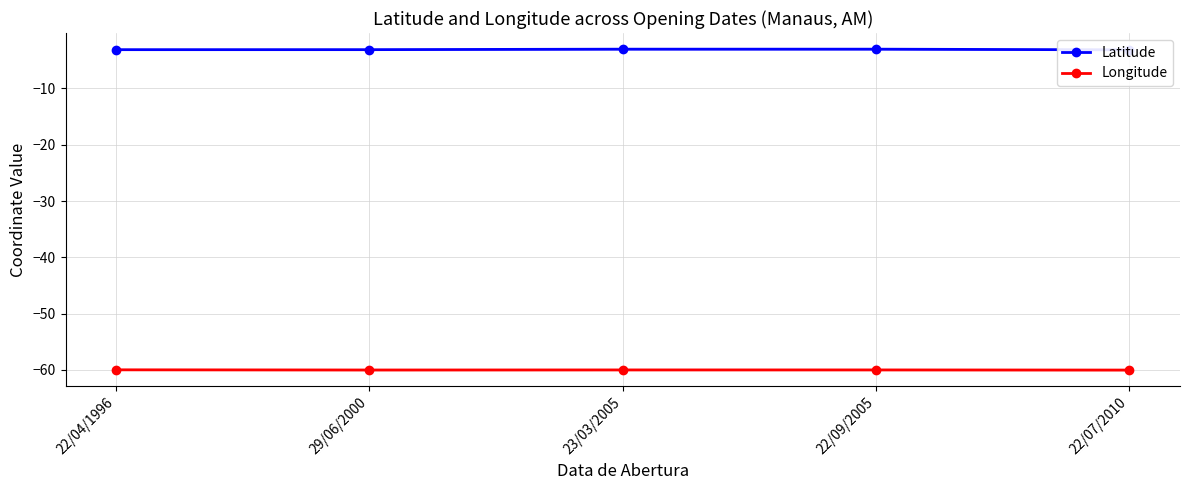

Where is the first local minimum for Longitude?

29/06/2000